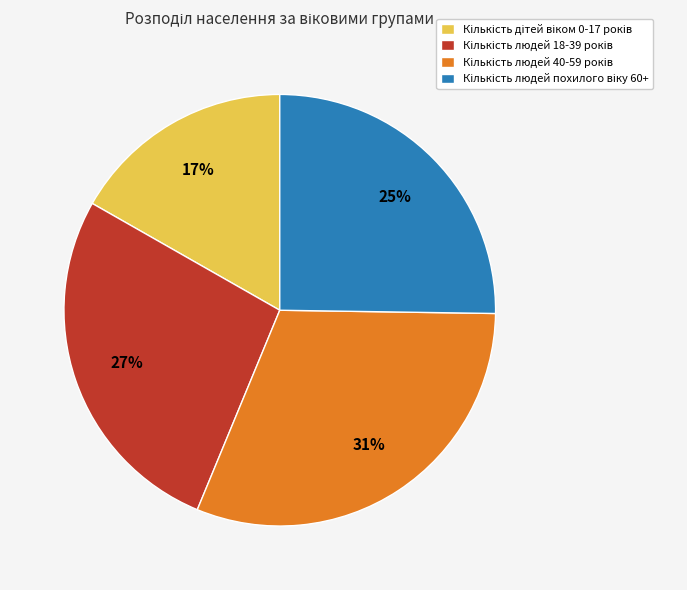

Is there any slice that represents more than half of the pie?

No